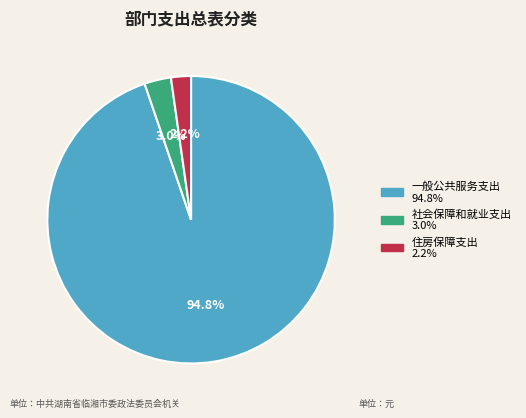

What portion of the pie excludes 社会保障和就业支出?

97.0%